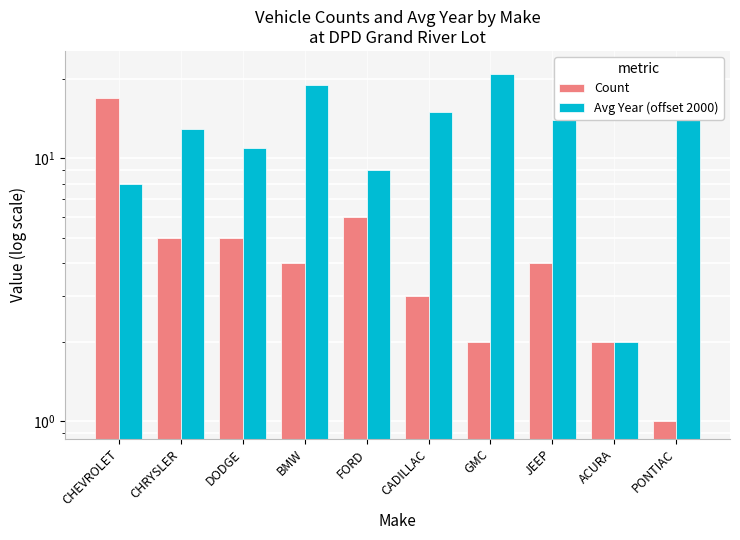

Where does the Avg Year (offset 2000) series first go above 14?

BMW